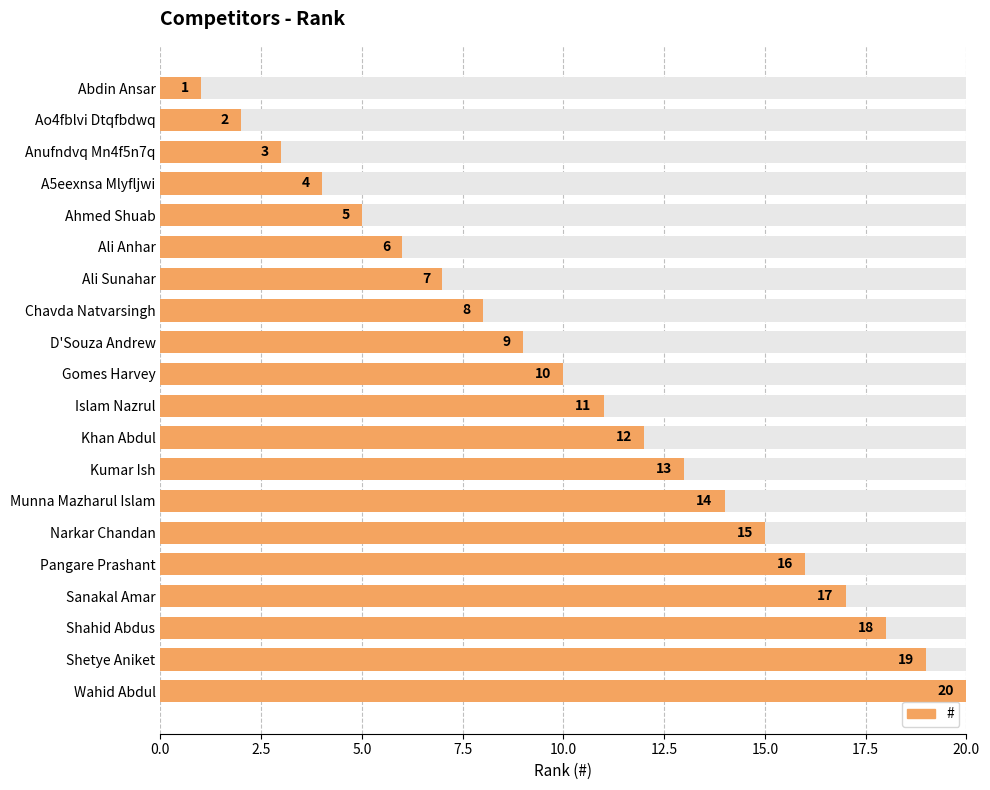

Is it true that the value at Chavda Natvarsingh is 8?

True